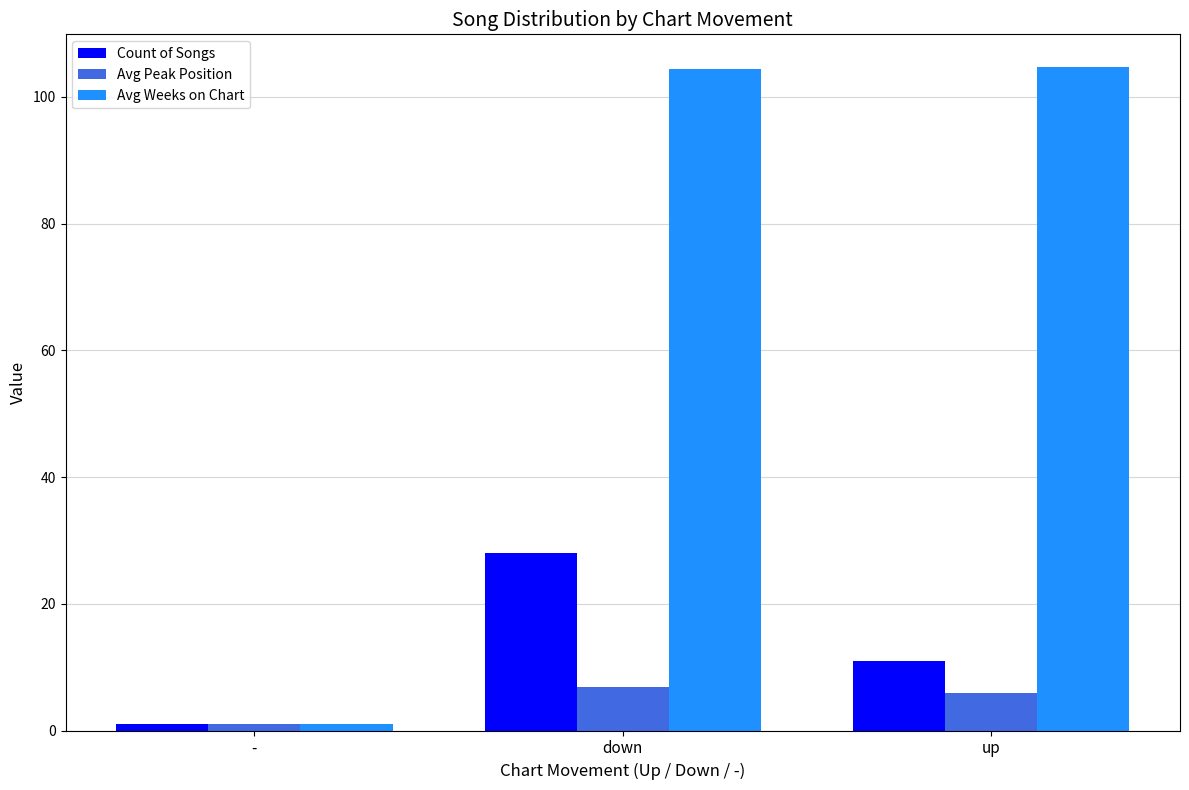

The Avg Peak Position series shows 5.9 at up. True or false?

True